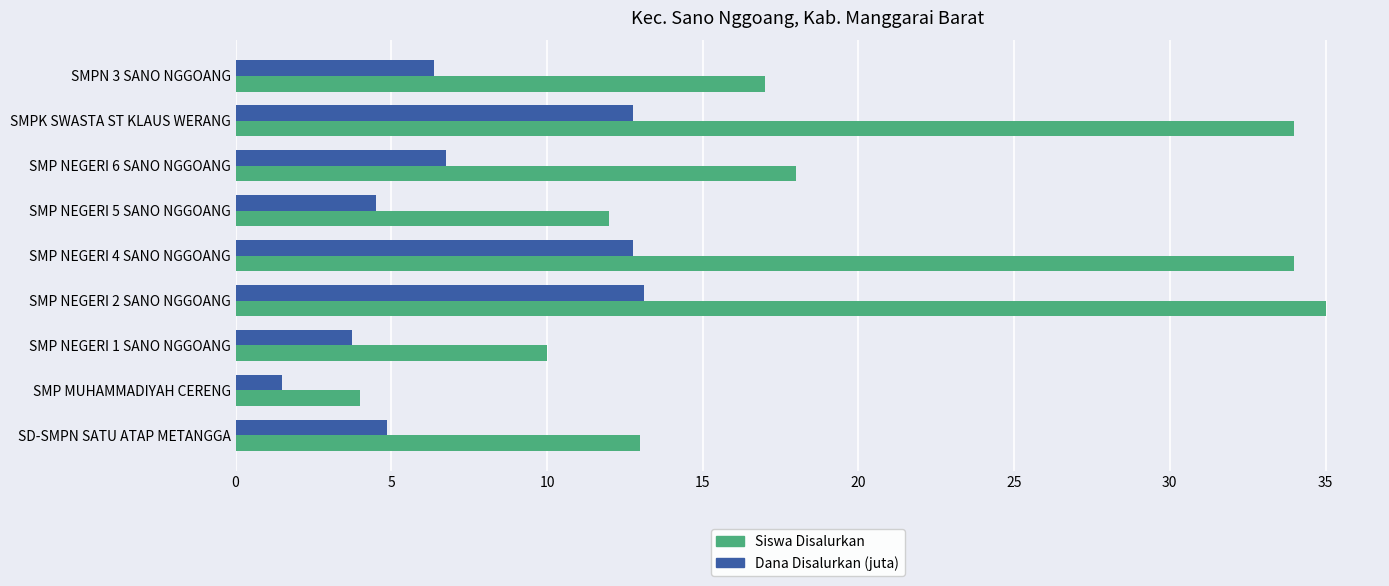

List the series in order of their peak value, lowest first.

Dana Disalurkan (juta), Siswa Disalurkan